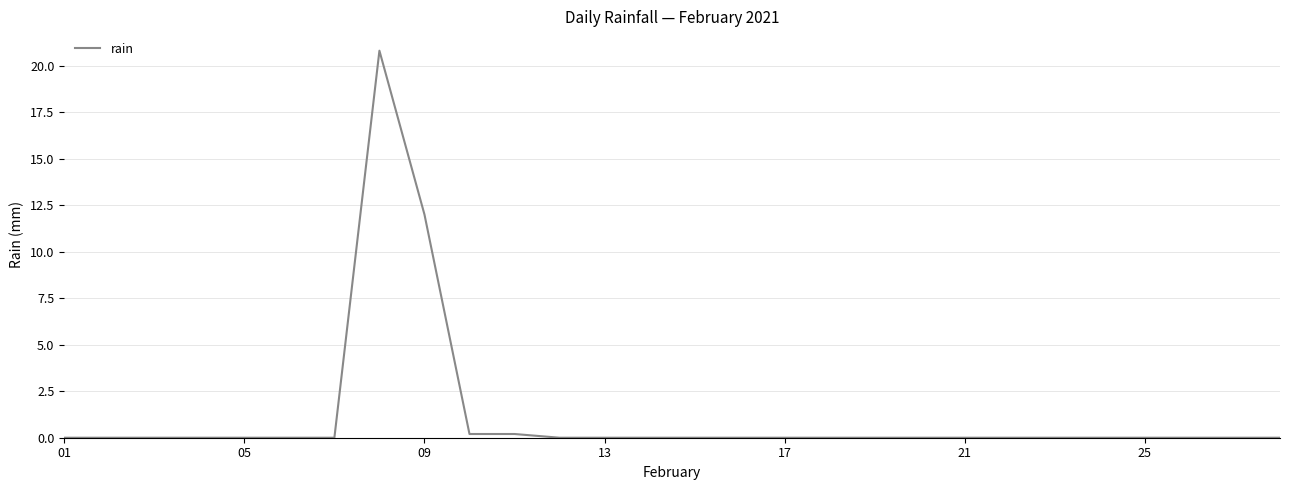

Reading left to right, what are all the values shown in this chart?

0.0	0.0	0.0	0.0	0.0	0.0	0.0	20.8	12.0	0.2	0.2	0.0	0.0	0.0	0.0	0.0	0.0	0.0	0.0	0.0	0.0	0.0	0.0	0.0	0.0	0.0	0.0	0.0